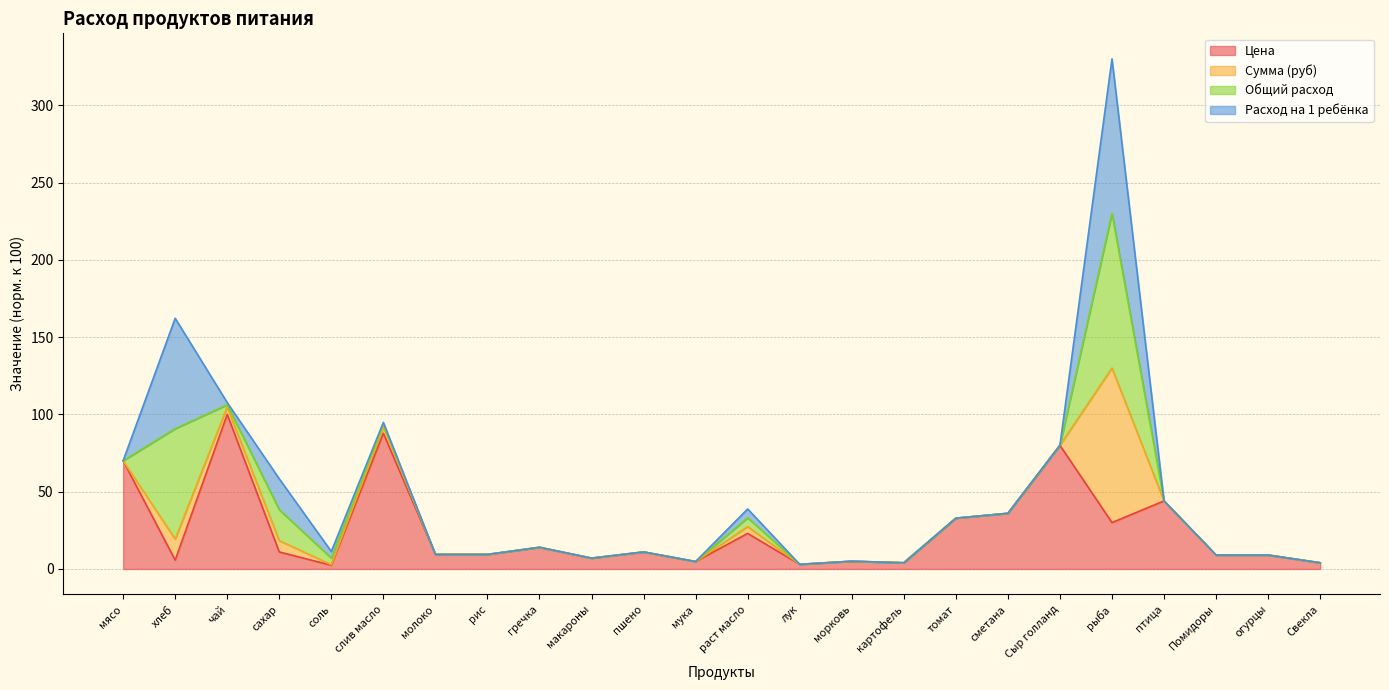

What is the average value of the Цена series?

25.5